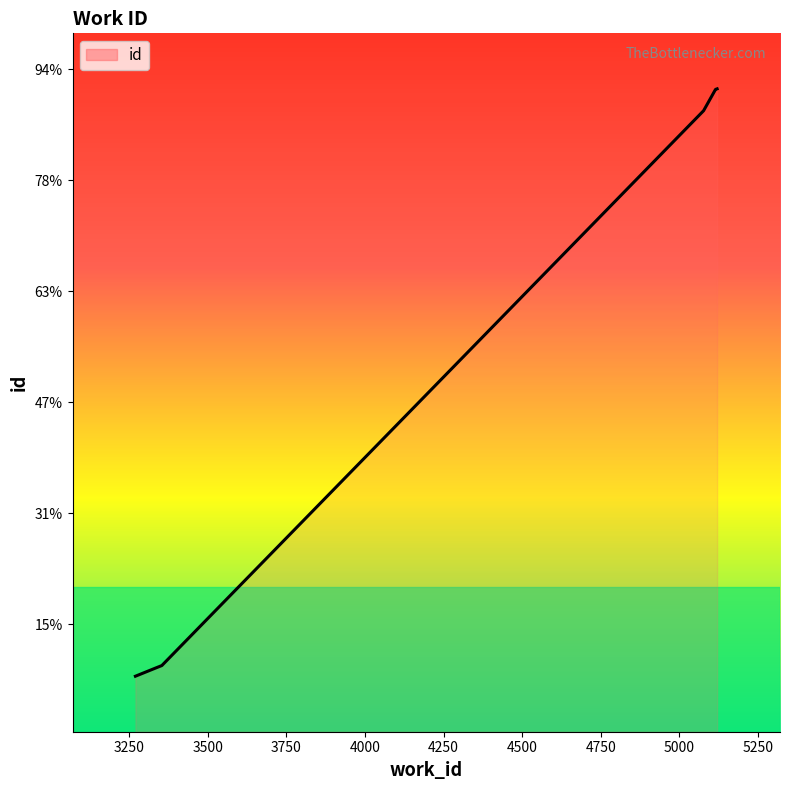

How many distinct data groups are displayed?

1